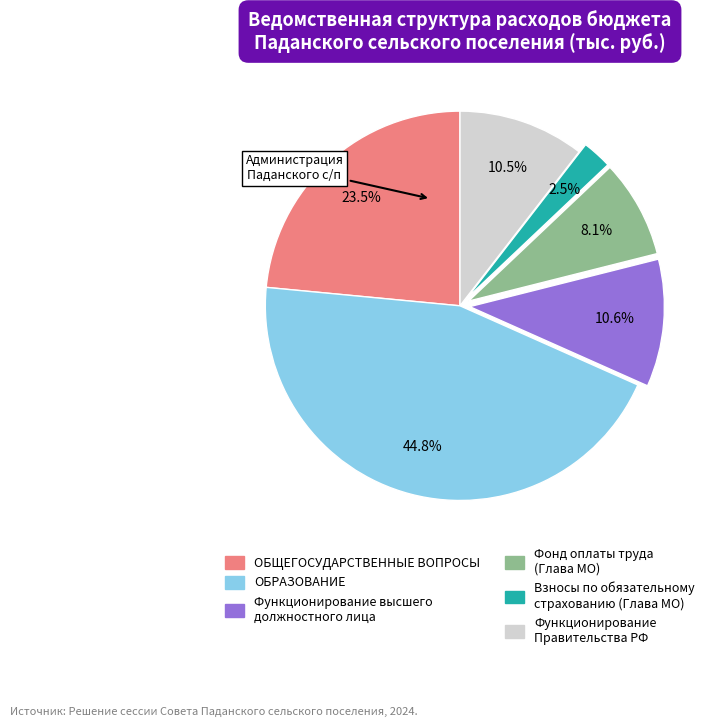

How much of the chart is everything except ОБРАЗОВАНИЕ?

55.2%